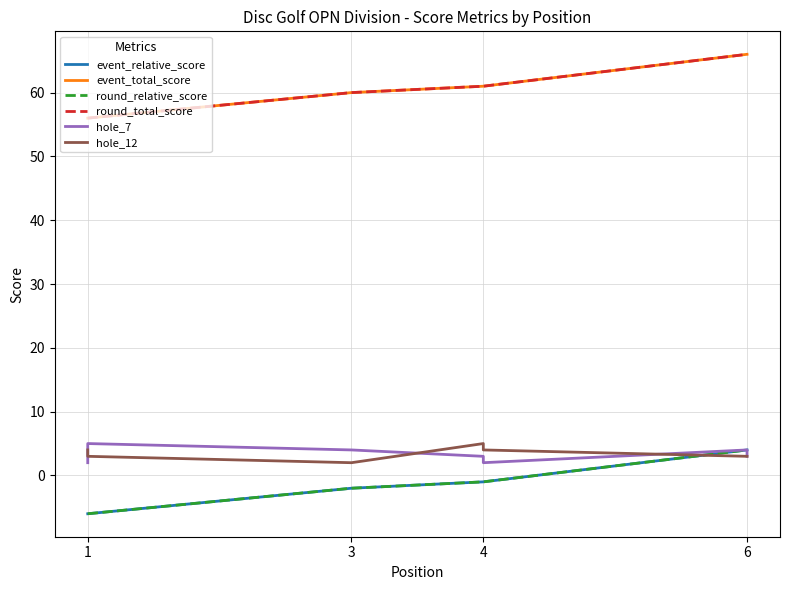

Rank the series at 1 from highest to lowest value.

event_total_score, round_total_score, hole_12, hole_7, event_relative_score, round_relative_score